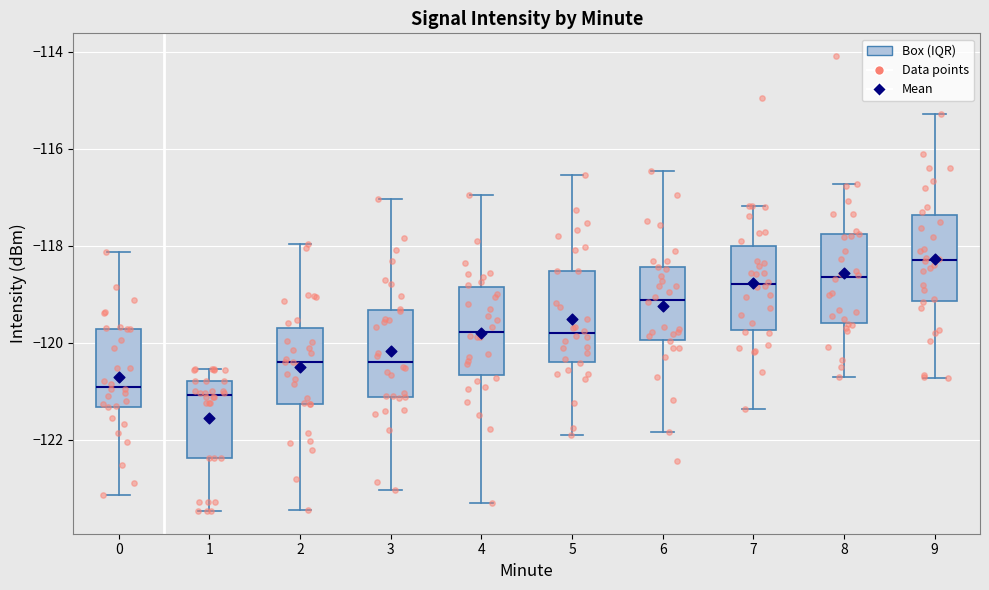

Reading left to right, transcribe this box plot: for each box, give where its median line is, the range the box spans, and where its two whiskers end, as read against the y-axis. The values are not printed on the chart, so give them approximately, as read against the axis.

0: median -121.0, box -121.4 to -119.8, whiskers -123.2 to -118.2
1: median -121.0, box -122.4 to -120.8, whiskers -123.4 to -120.6
2: median -120.4, box -121.2 to -119.6, whiskers -123.4 to -118.0
3: median -120.4, box -121.2 to -119.4, whiskers -123.0 to -117.0
4: median -119.8, box -120.6 to -118.8, whiskers -123.2 to -117.0
5: median -119.8, box -120.4 to -118.6, whiskers -122.0 to -116.6
6: median -119.2, box -120.0 to -118.4, whiskers -121.8 to -116.4
7: median -118.8, box -119.8 to -118.0, whiskers -121.4 to -117.2
8: median -118.6, box -119.6 to -117.8, whiskers -120.6 to -116.8
9: median -118.2, box -119.2 to -117.4, whiskers -120.8 to -115.2